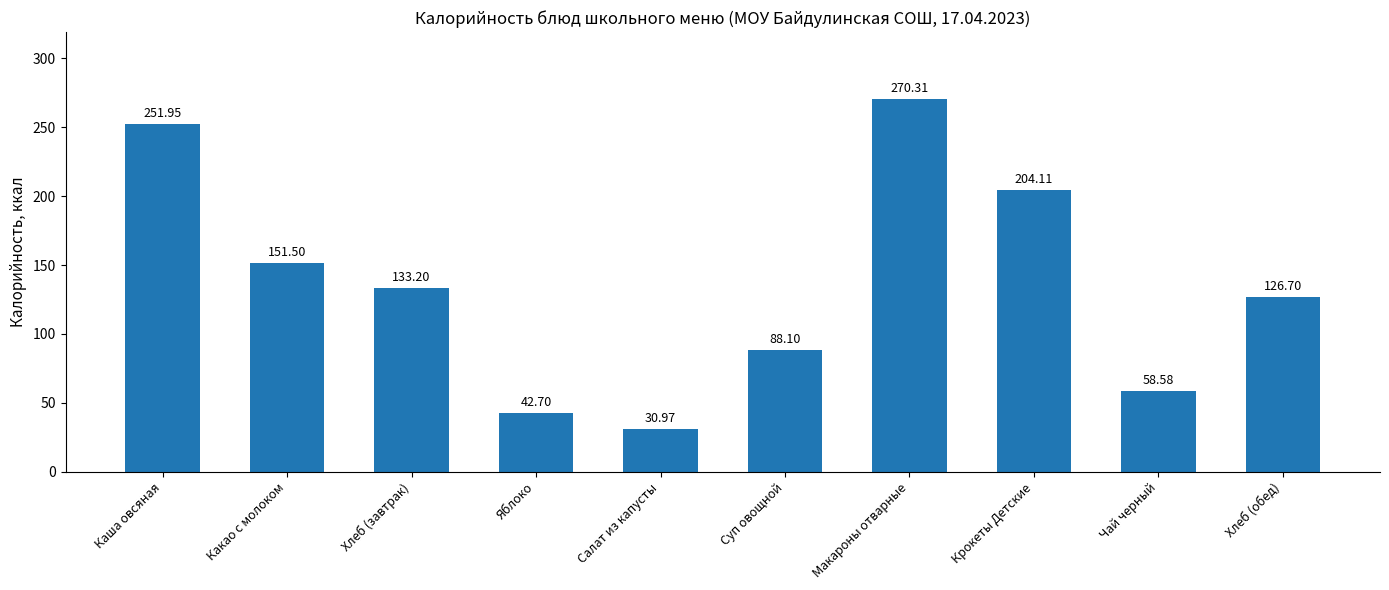

Does the chart contain any negative values?

No